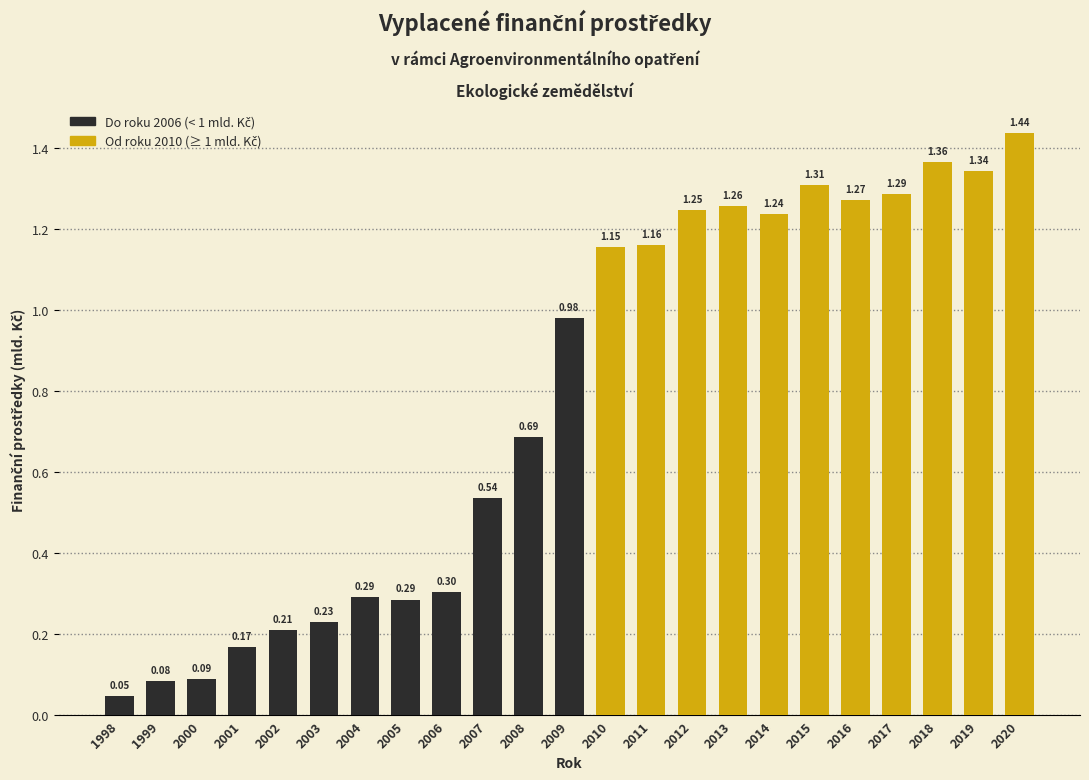

Approximately how many times larger is the value at 2011 compared to 2020?

0.8